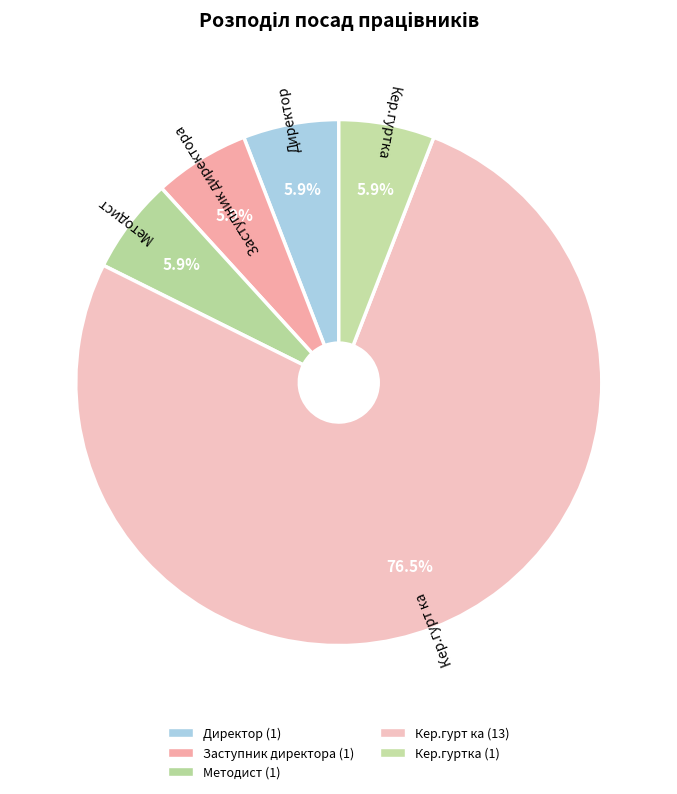

Approximately how many times larger is the value at Директор compared to Заступник директора?

1.0